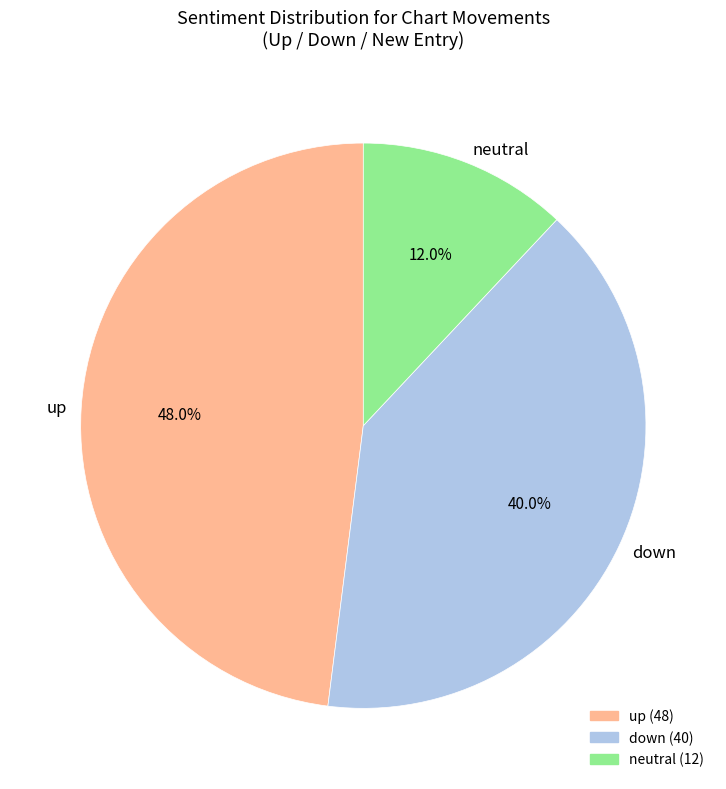

To the nearest percent, what percentage of the pie is up?

48%